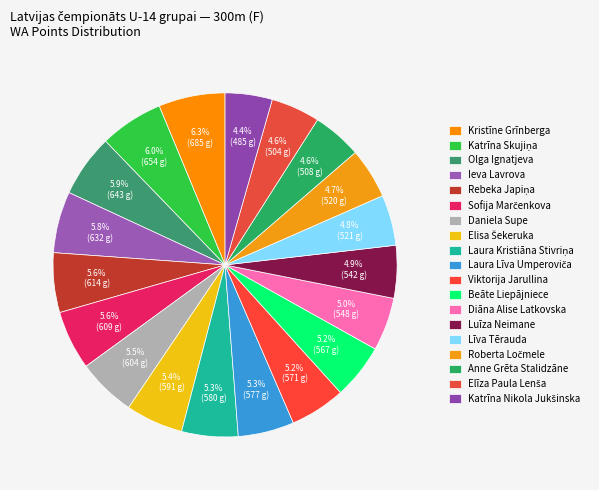

How many segments does this pie chart have?

19